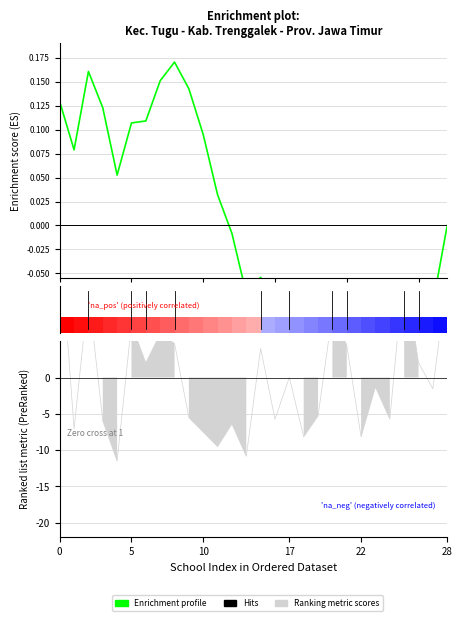

Does the chart contain stacked bars?

No